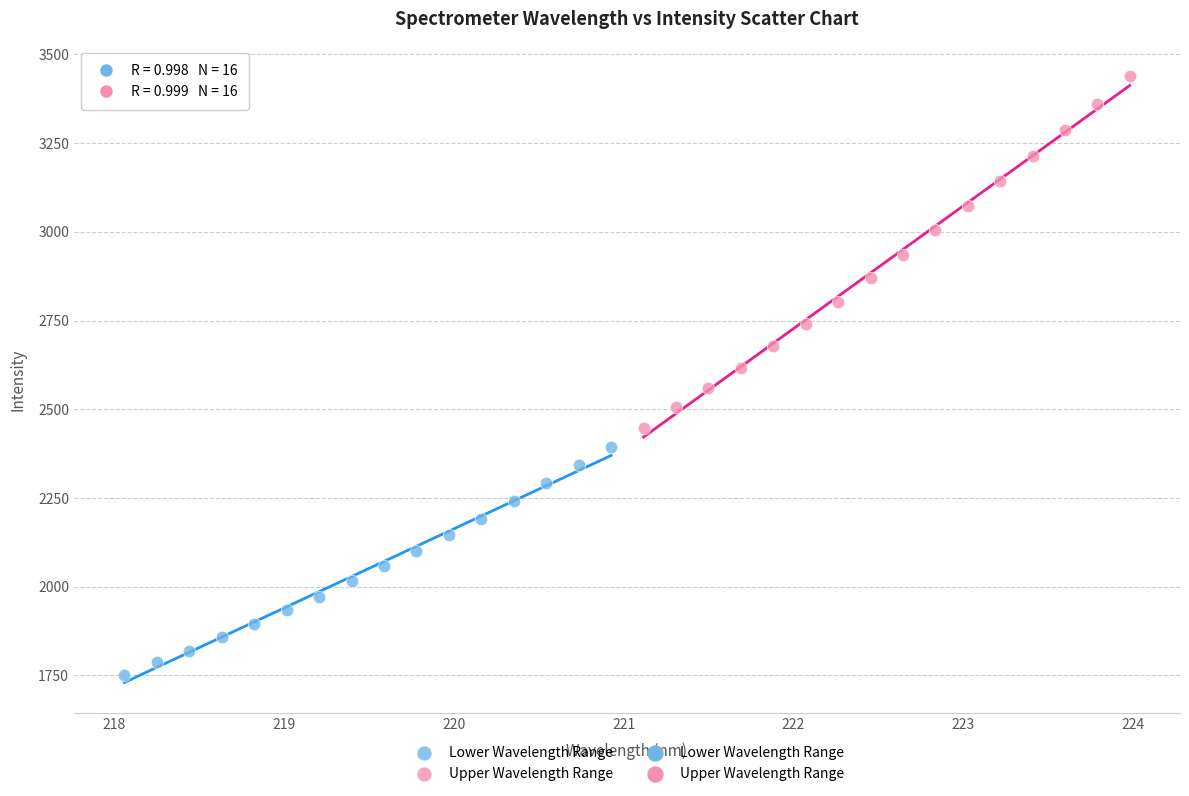

Which series contains the highest Y value?

Upper Wavelength Range